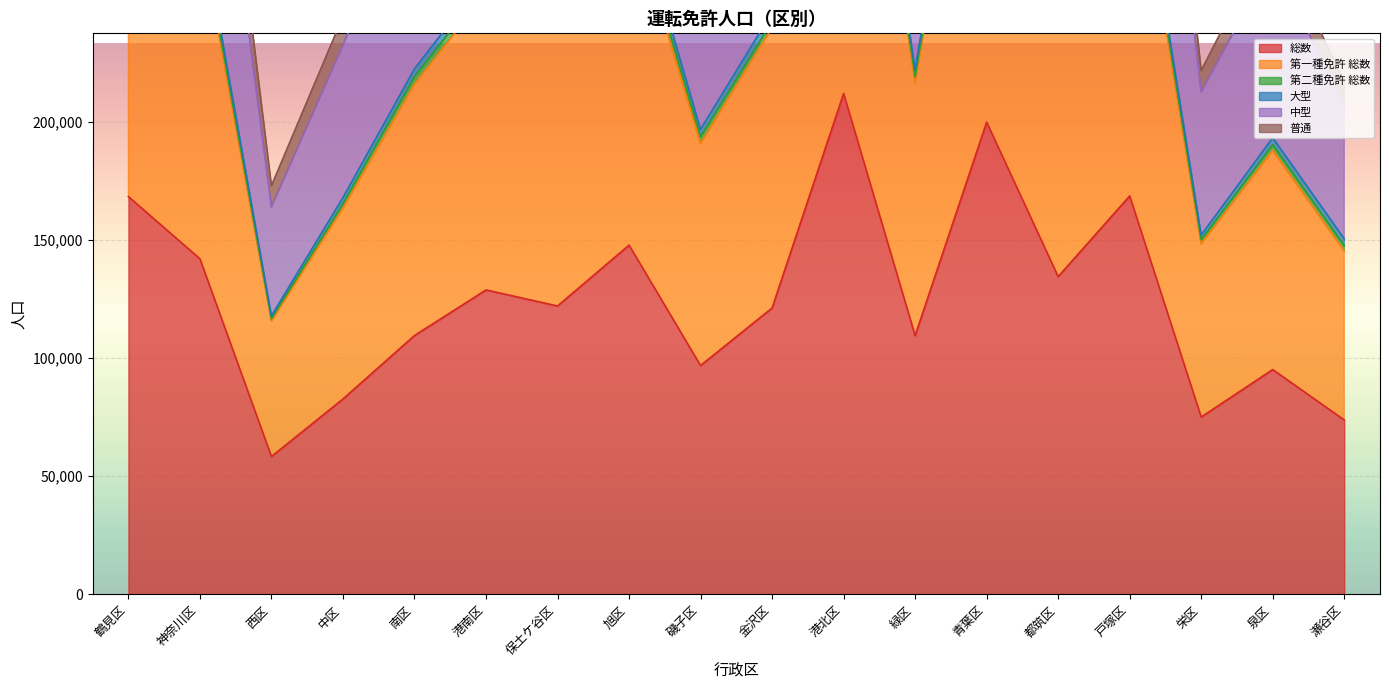

What is the minimum value shown in the chart?

58362